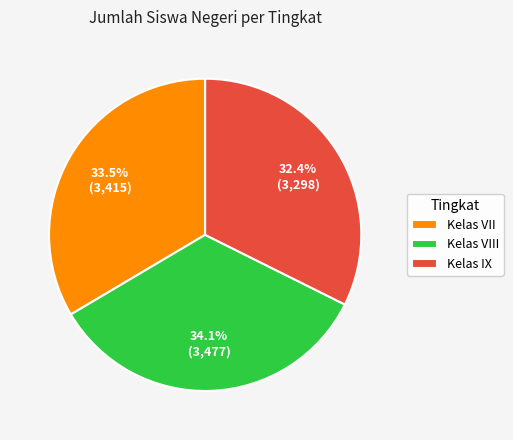

What percentage is NOT represented by Kelas VIII?

65.9%